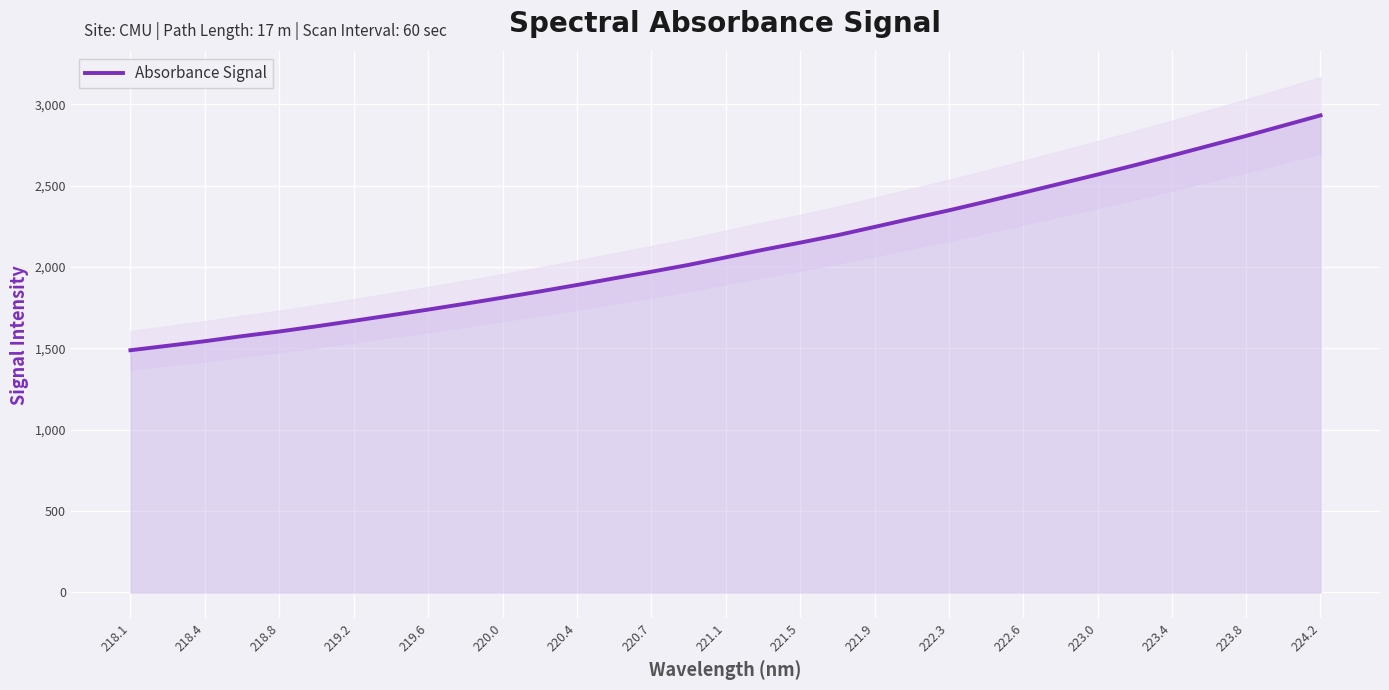

The Absorbance Signal series shows 1488.9 at 218.1. True or false?

True